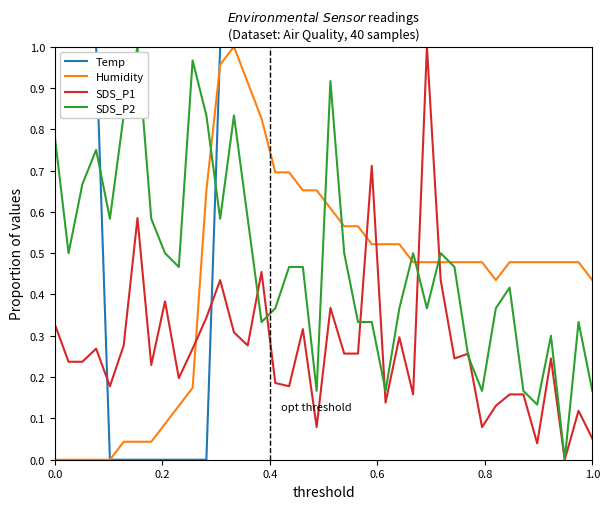

Which series ends up on top after the final intersection of Humidity and SDS_P1?

Humidity